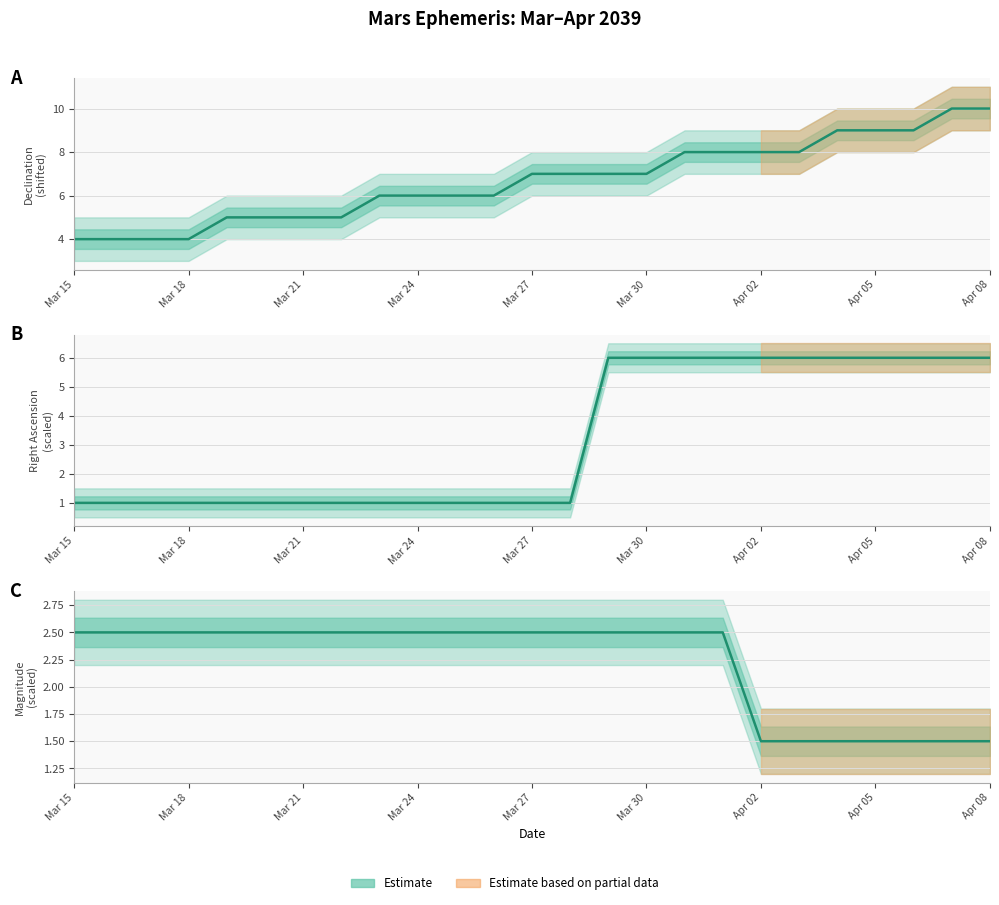

What is the total value across all series at Apr 04?

16.5